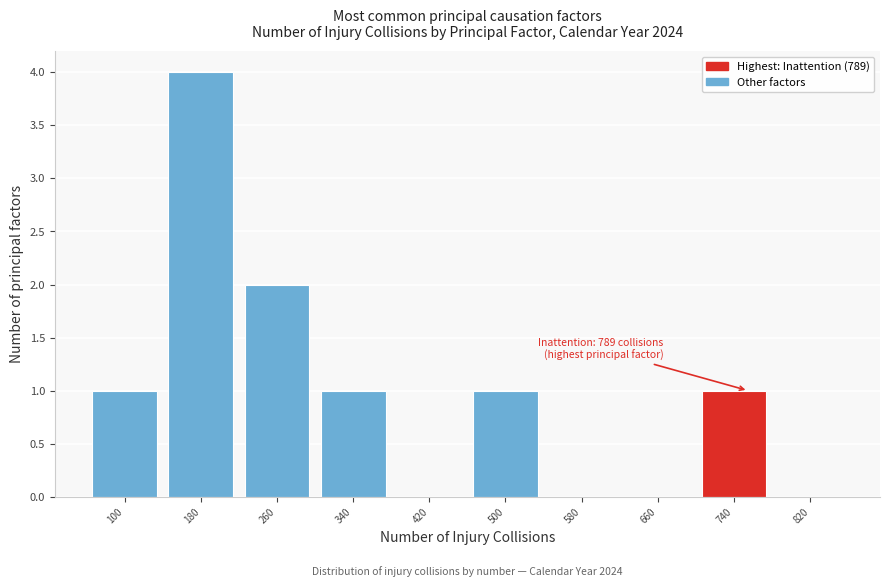

Reading left to right, transcribe all the data shown in this chart.

100=1	180=4	260=2	340=1	420=0	500=1	580=0	660=0	740=1	820=0